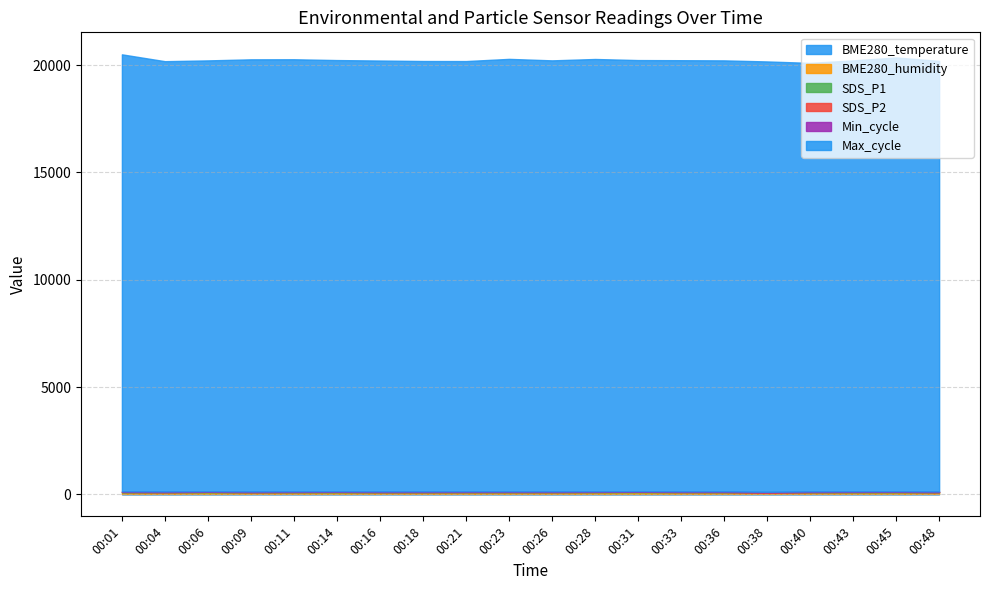

True or false: Max_cycle and SDS_P1 cross at least once.

False